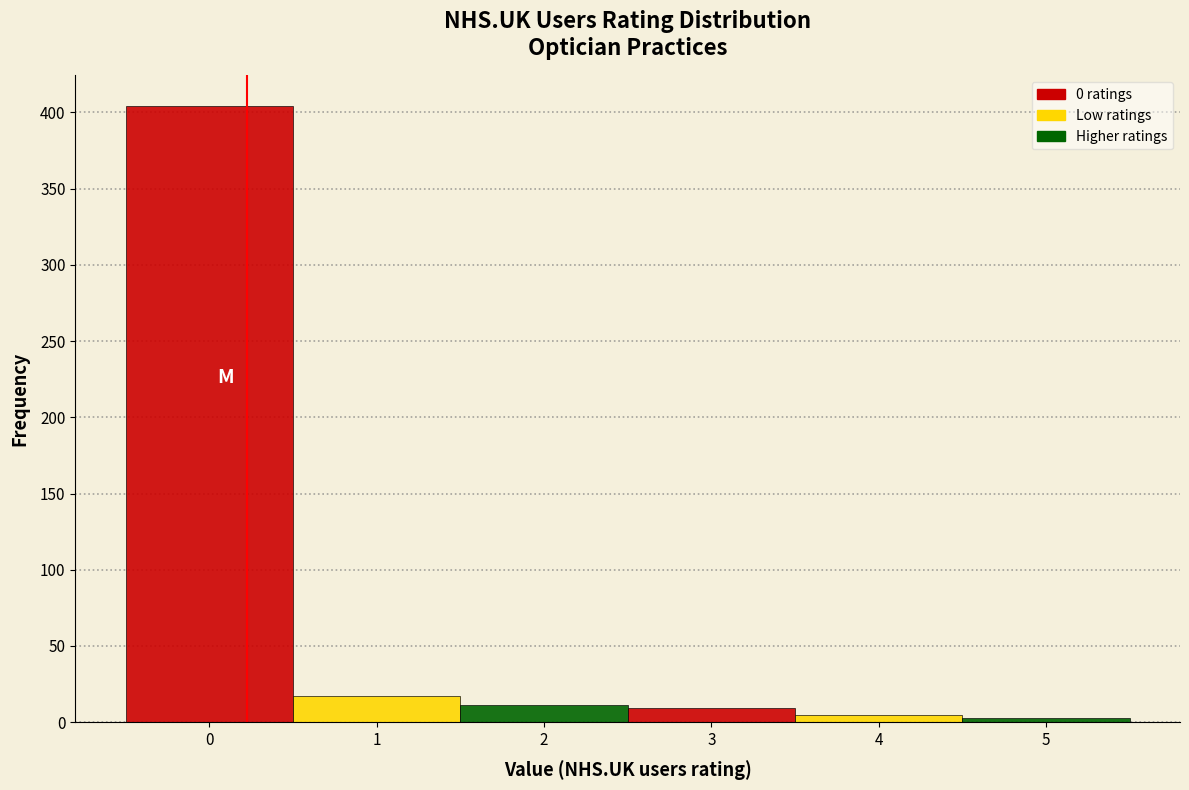

Reading left to right, list every bar in this chart as the range it spans on the x-axis followed by its height. The values are not printed on the chart, so give them approximately, as read against the axis.

-0.5 to 0.5: 405
0.5 to 1.5: 15
1.5 to 2.5: 10
2.5 to 3.5: 10
3.5 to 4.5: 5
4.5 to 5.5: under 5